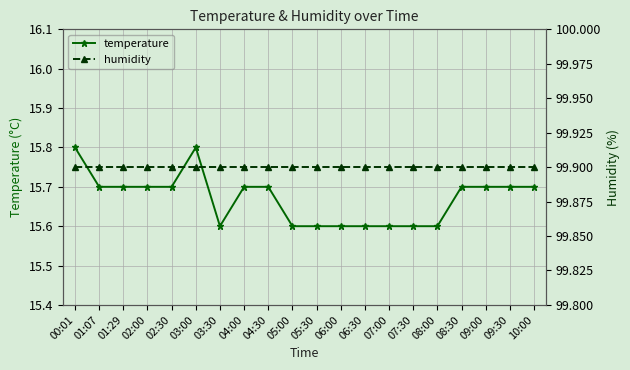

Is it true that temperature equals 24.4 at 05:30?

False